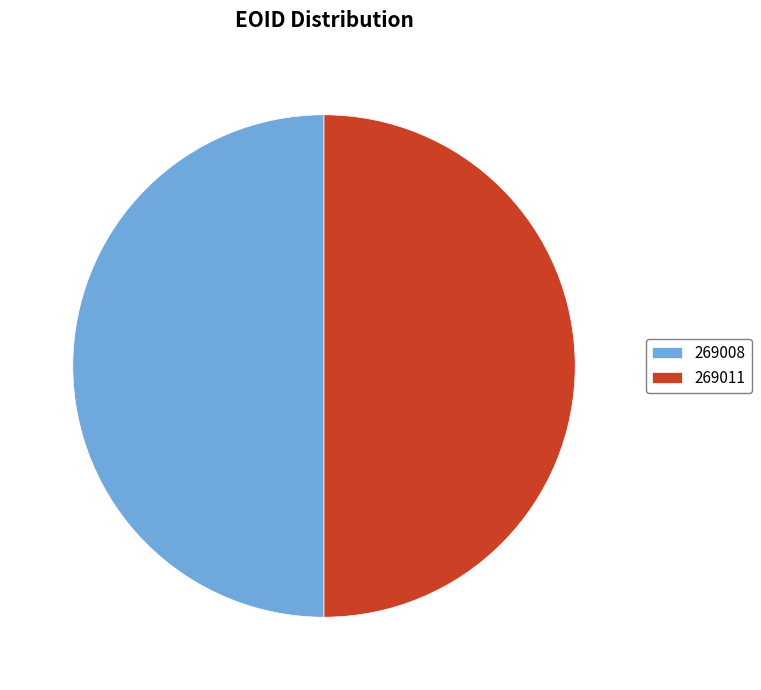

How many slices are in this pie chart?

2